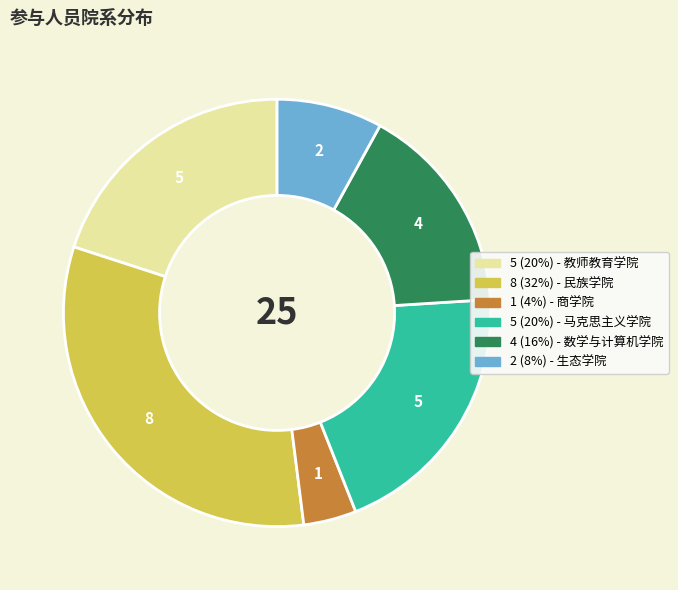

Does any single category account for the majority?

No